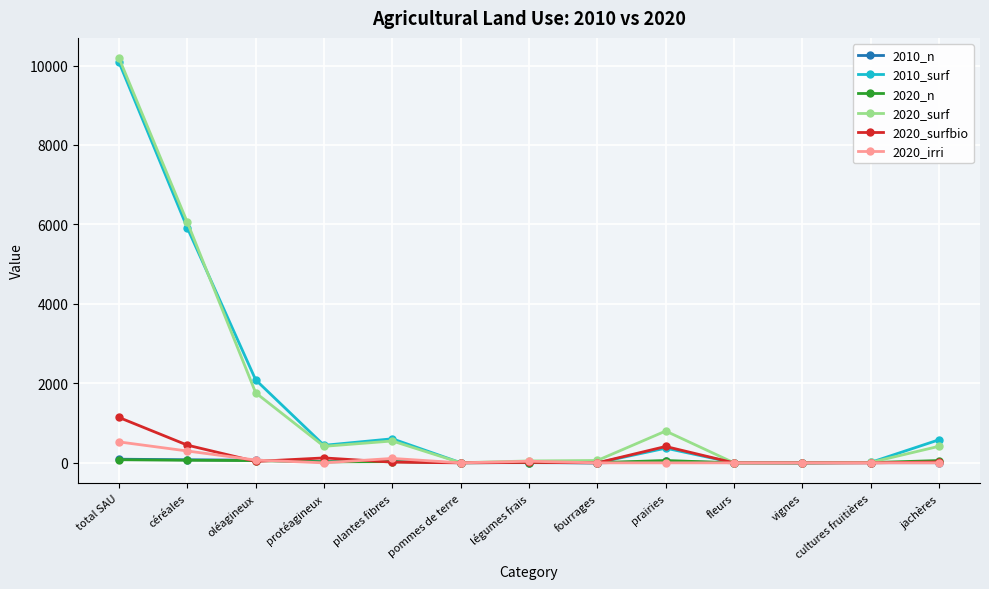

The value of 2010_surf at fourrages is 6483.4. True or false?

False